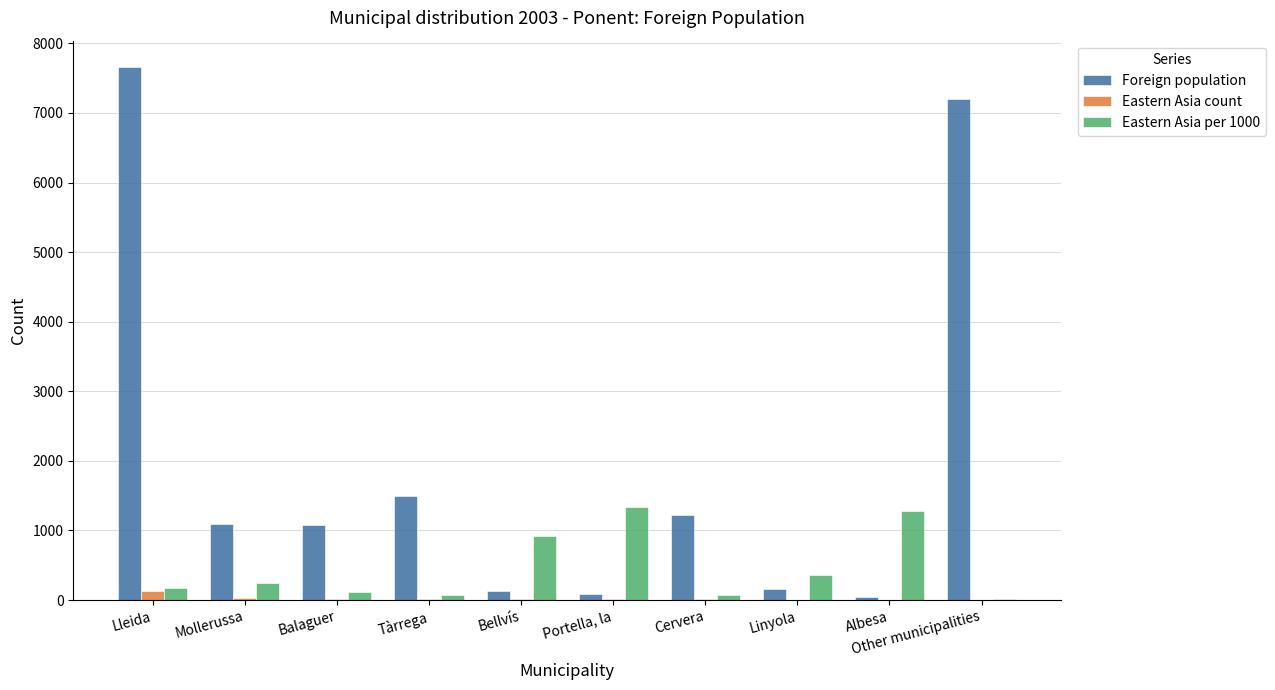

Between Lleida and Linyola, which series saw the biggest shift?

Foreign population